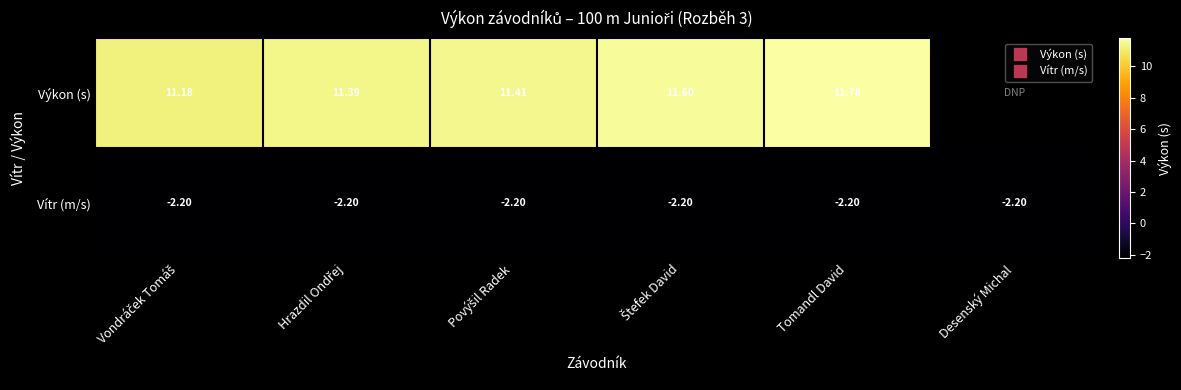

Is it true that Výkon (s) equals 11.2 at Vondráček Tomáš?

True